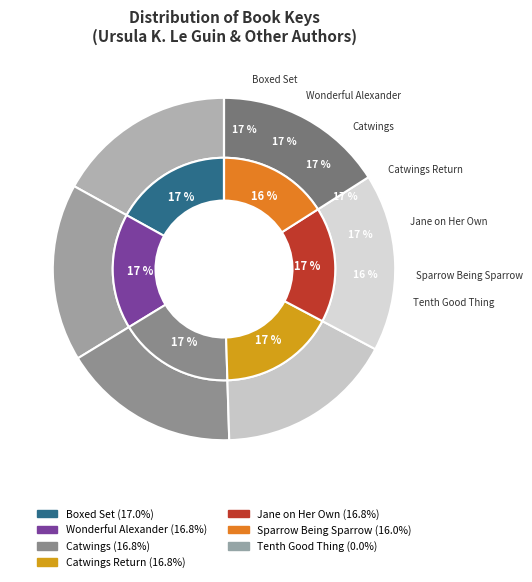

True or false: Jane on Her Own accounts for 4% of the total.

False